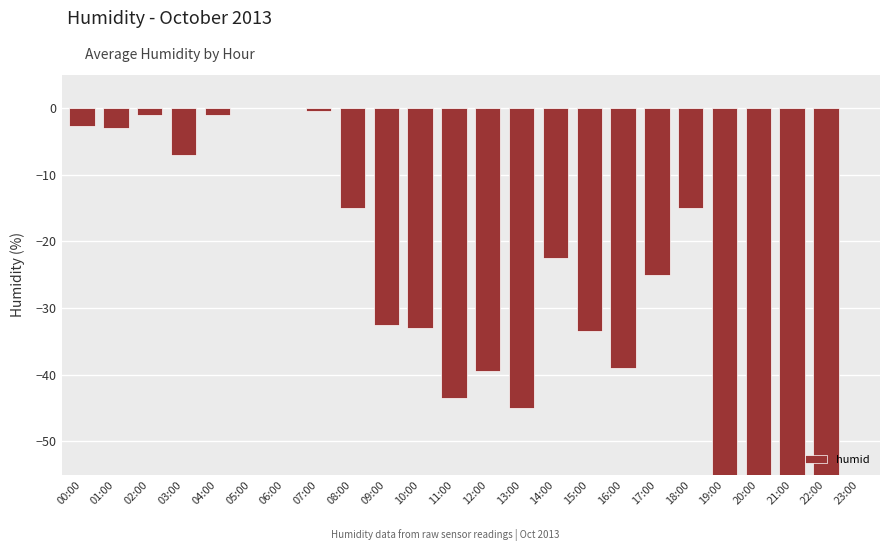

Reading left to right, list all the values displayed in this chart.

-2.7	-3.0	-1.0	-7.0	-1.0	0.0	0.0	-0.5	-15.0	-32.5	-33.0	-43.5	-39.5	-45.0	-22.5	-33.5	-39.0	-25.0	-15.0	-100.0	-100.0	-100.0	-100.0	0.0